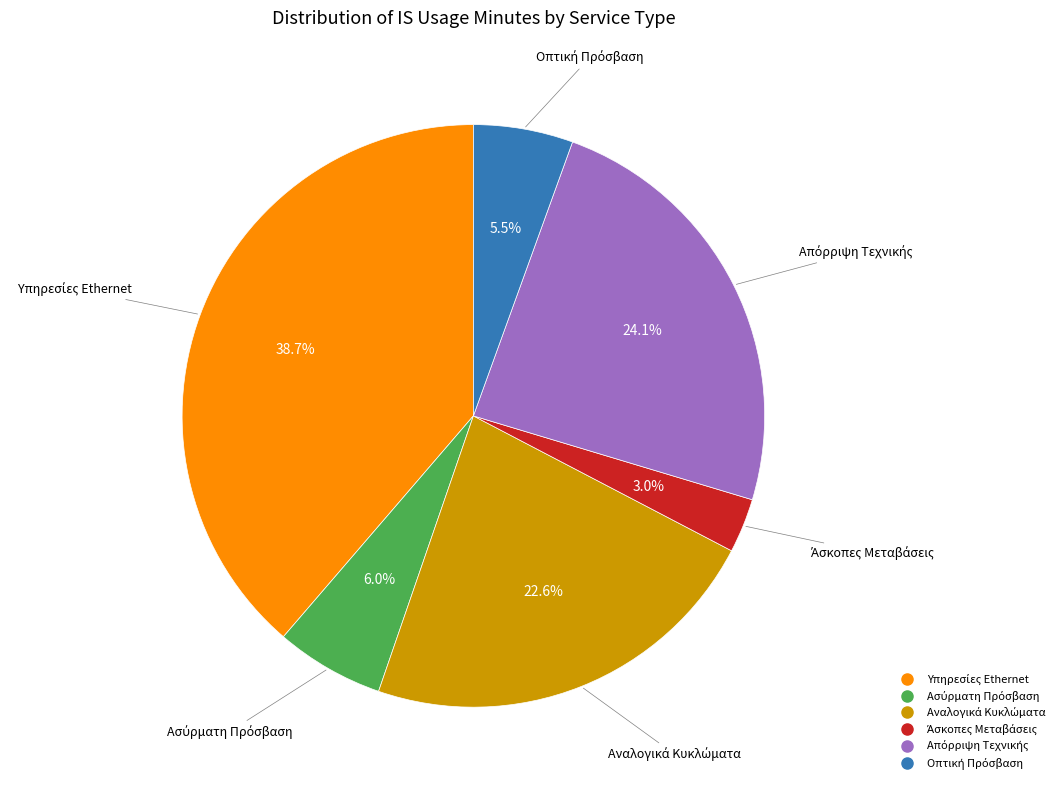

How many segments does this pie chart have?

6